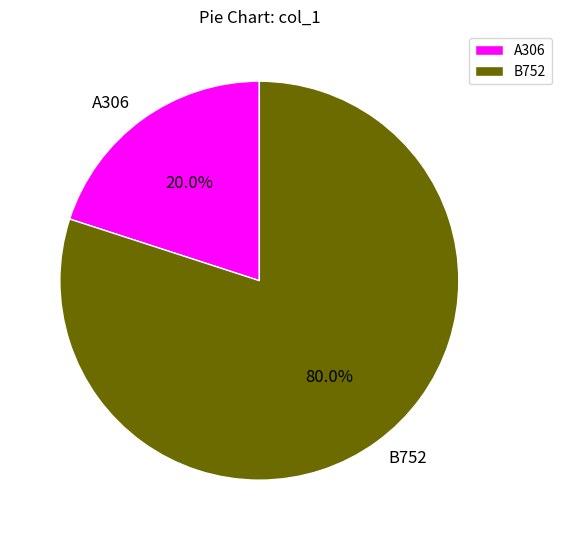

To the nearest percent, what percentage of the pie is B752?

80%